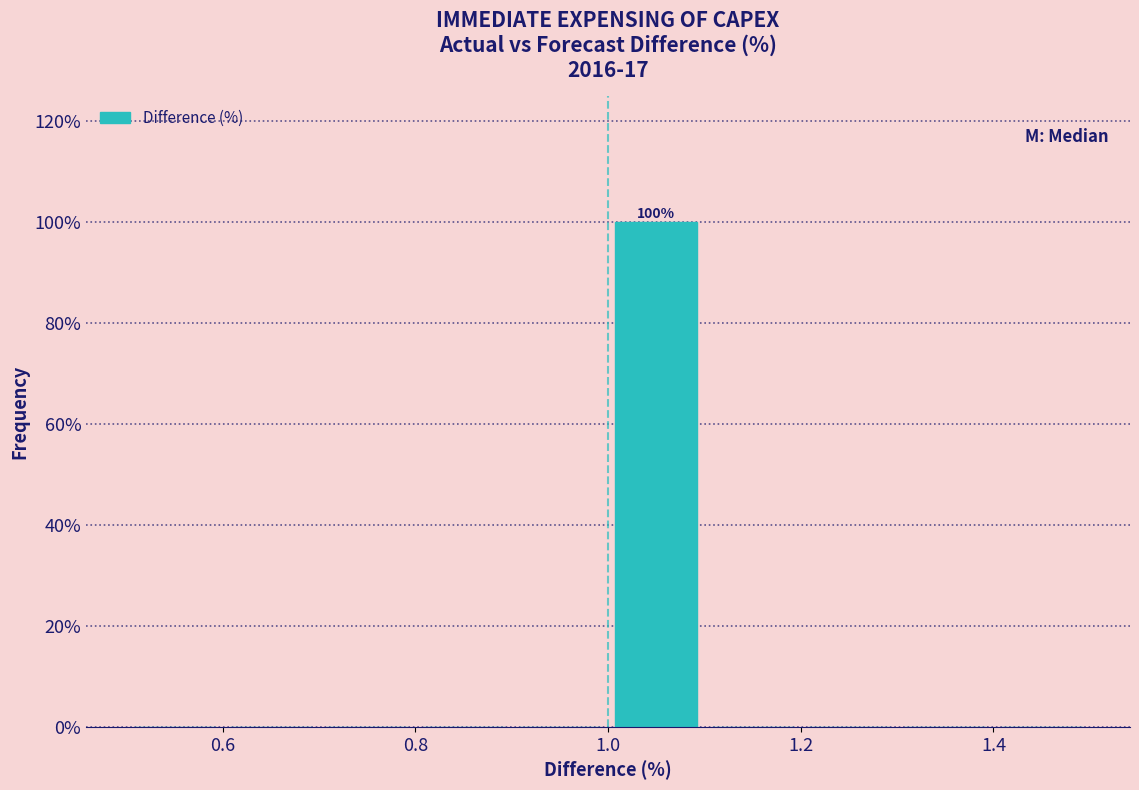

Over which range of the x-axis is the bar tallest?

1.0 to 1.1